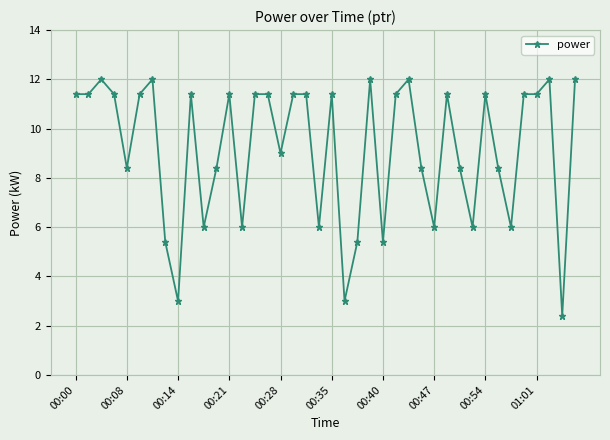

True or false: the data has more than 0 interior local peaks.

True